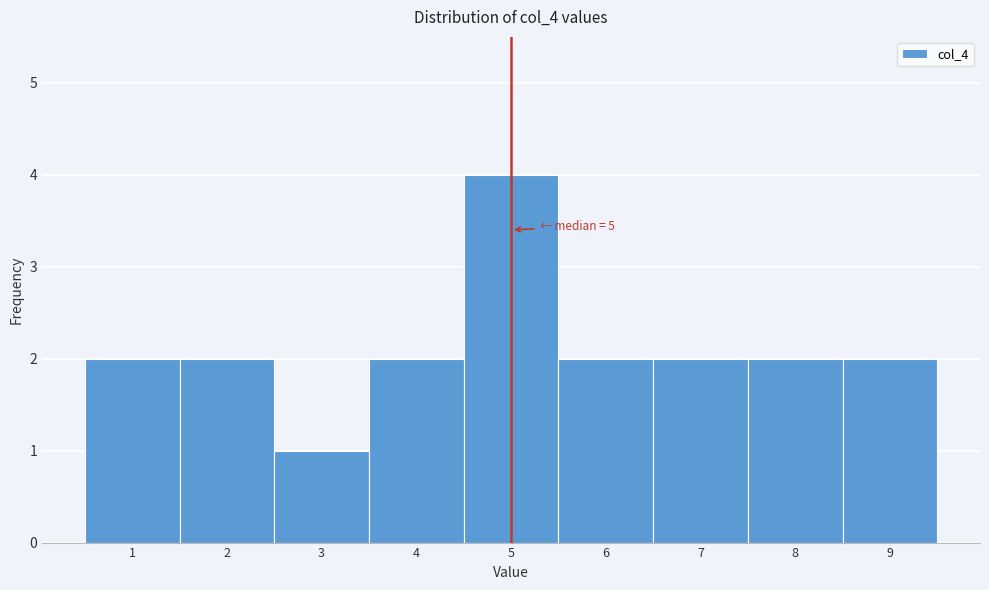

Over which range of the x-axis is the bar tallest?

4.5 to 5.5